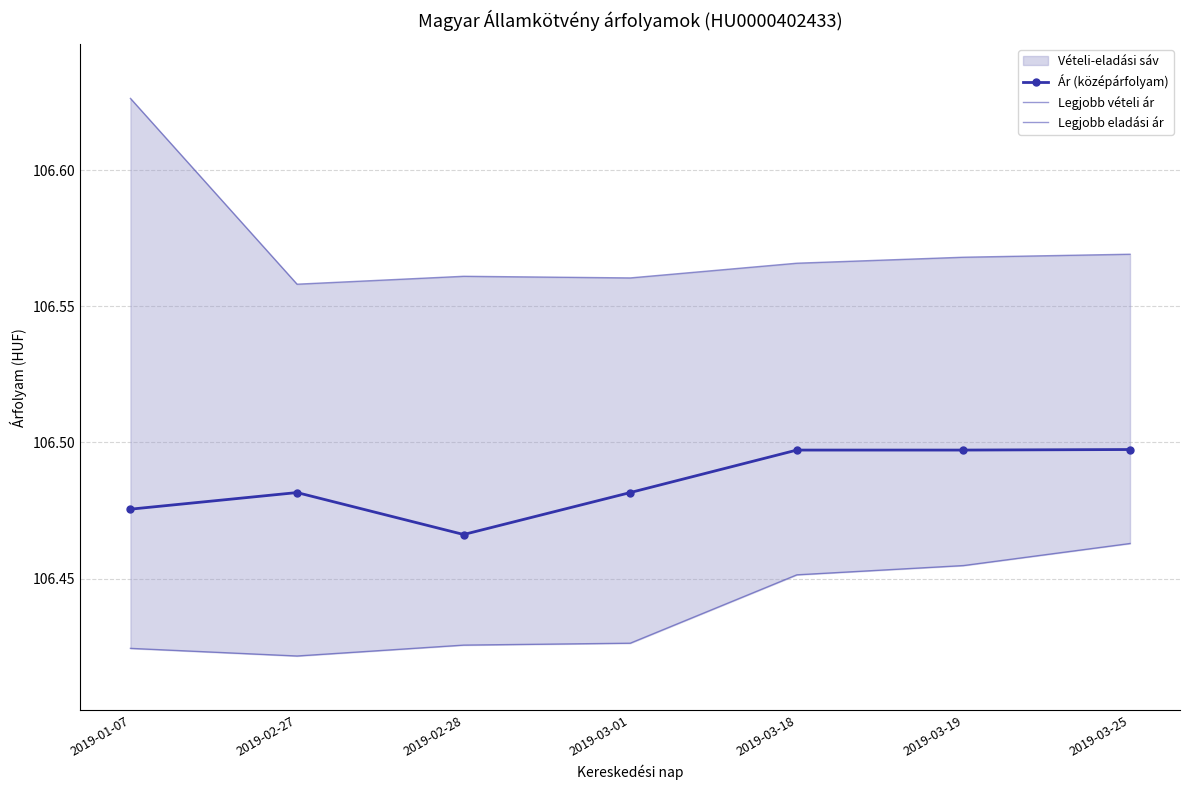

Which has a higher value, 2019-03-18 or 2019-02-27?

2019-03-18